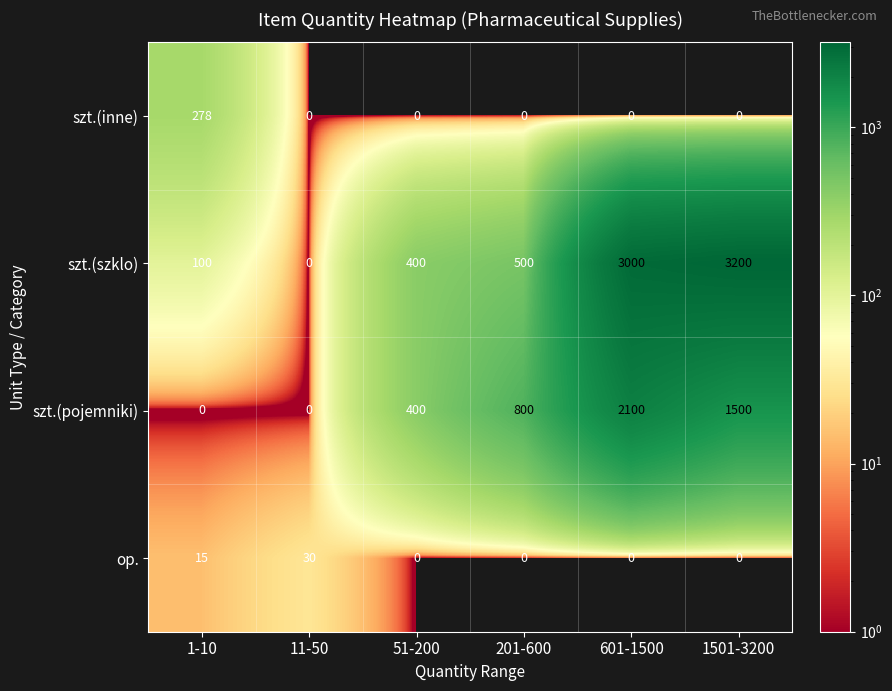

What is the spread (max minus min) of values at 1501-3200?

3200